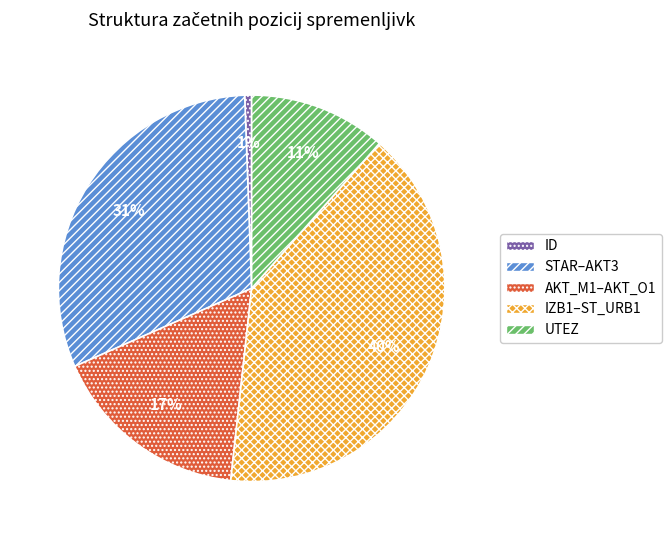

To the nearest percent, what is the difference between the STAR–AKT3 and ID slice percentages?

30%